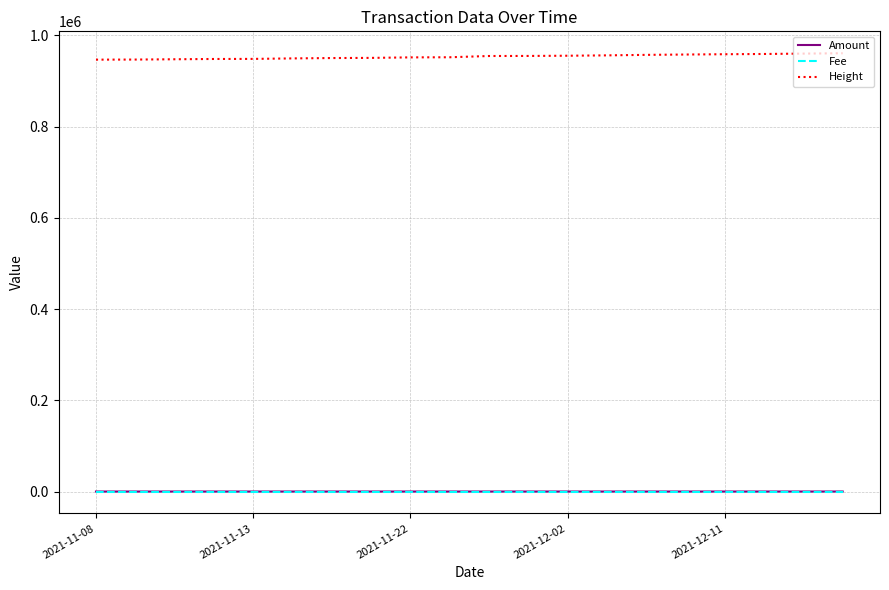

Which series has the largest total across all categories?

Height